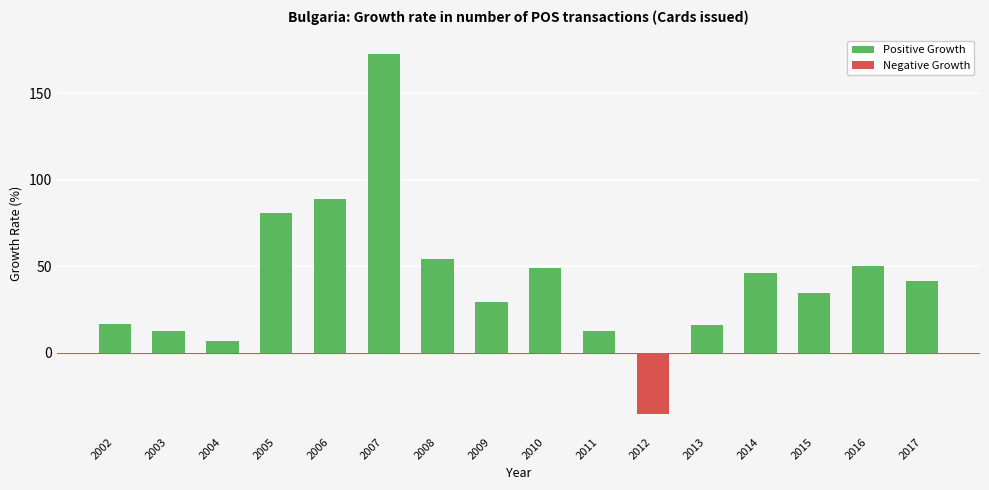

The chart shows a value of 49.0 at 2010. True or false?

True